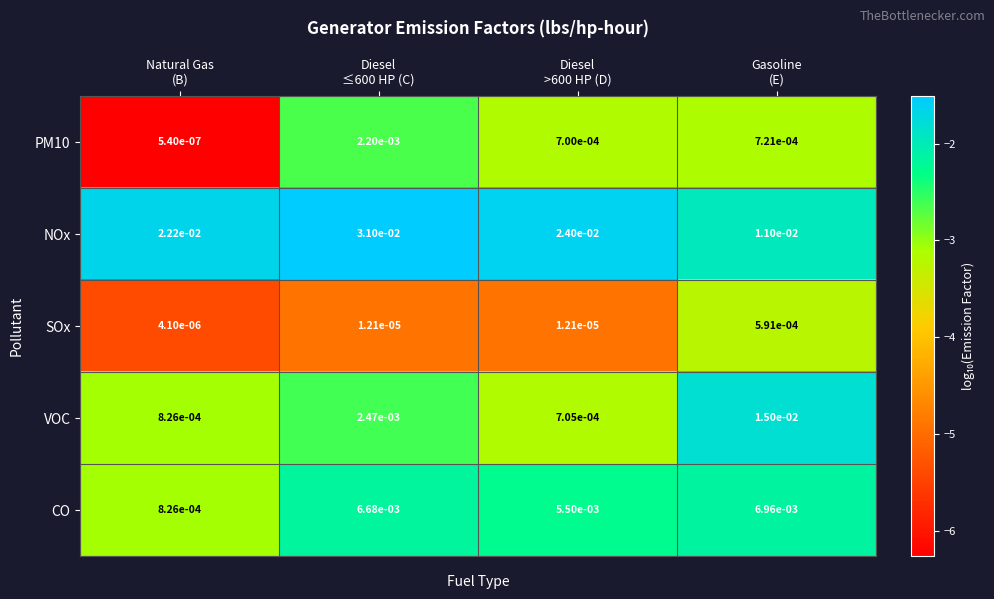

Which series has the widest spread of values?

NOx